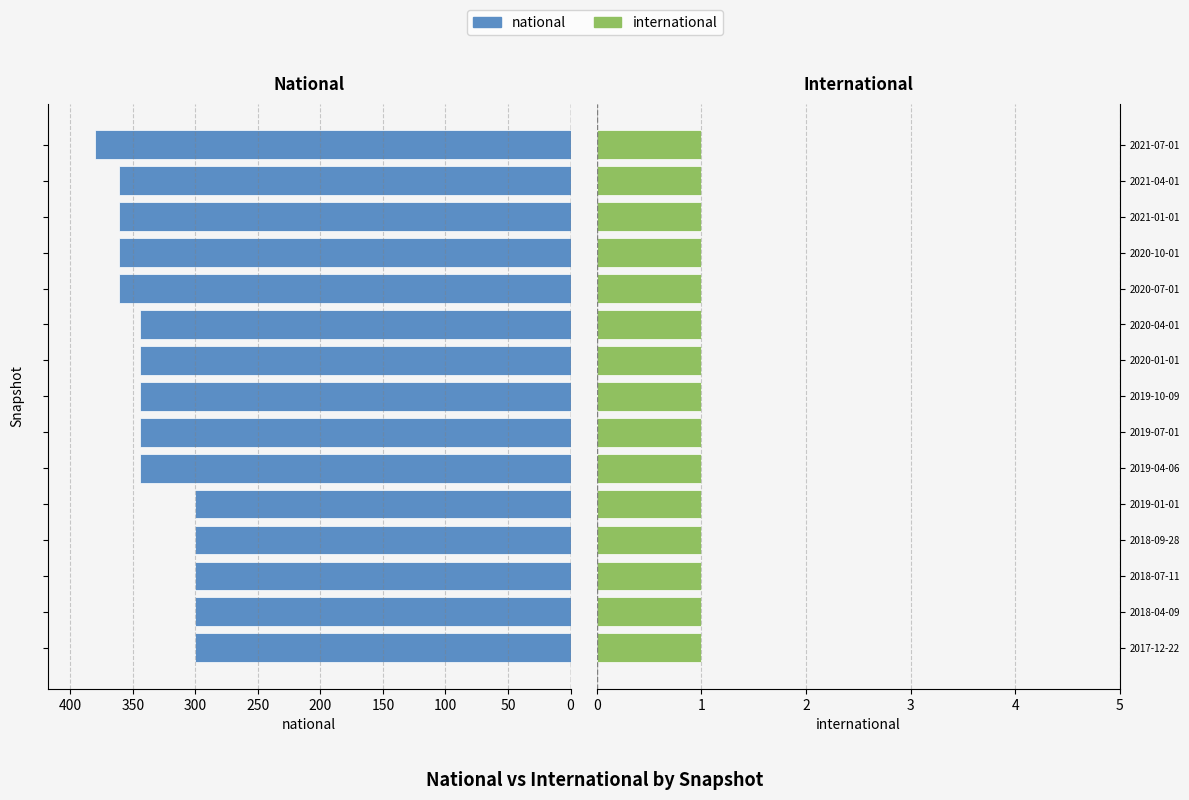

How many values in the national series are below 344?

5